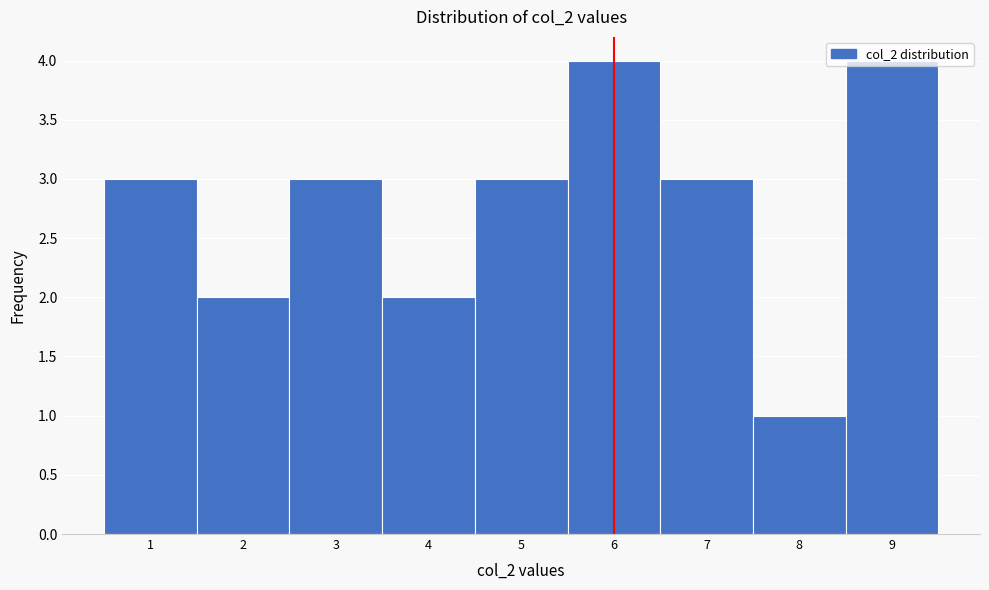

What is the ratio of the value at 3 to the value at 1?

1.0